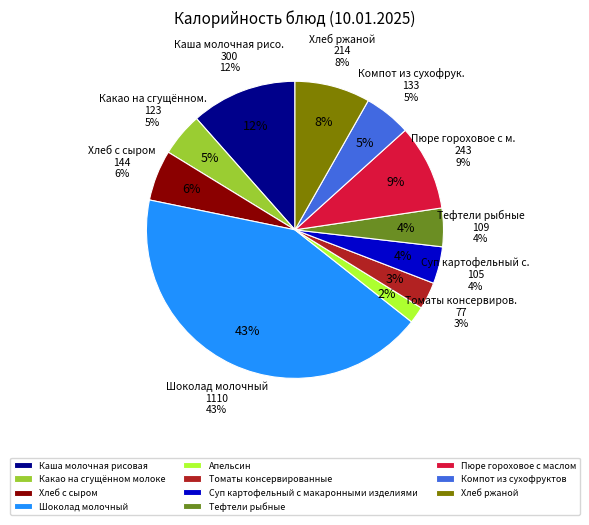

Rank the categories by value from highest to lowest.

Шоколад молочный, Каша молочная рисовая, Пюре гороховое с маслом, Хлеб ржаной, Хлеб с сыром, Компот из сухофруктов, Какао на сгущённом молоке, Тефтели рыбные, Суп картофельный с макаронными изделиями, Томаты консервированные, Апельсин